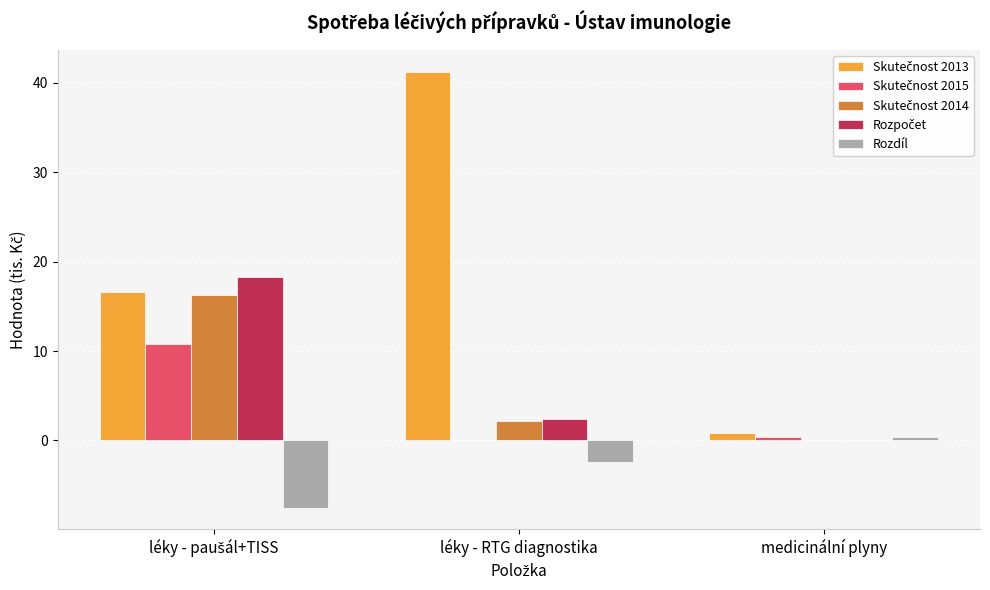

Which label corresponds to the largest value in the chart?

léky - RTG diagnostika